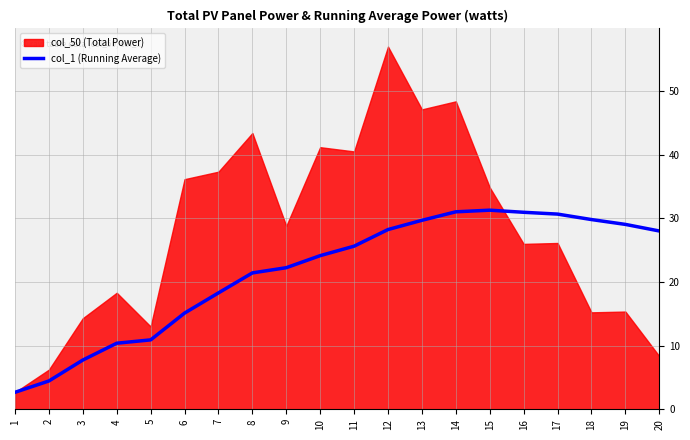

True or false: there are more than 2 points higher than both neighbors.

False